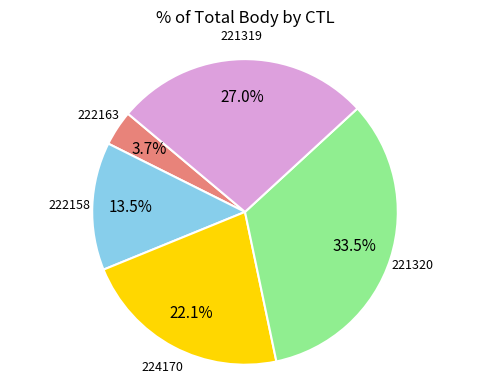

Is there a majority slice in this chart?

No